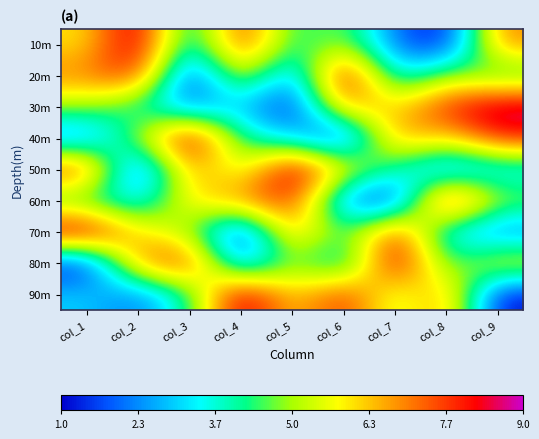

Rank the series by their maximum value, from highest to lowest.

10m, 20m, 30m, 40m, 50m, 60m, 70m, 80m, 90m